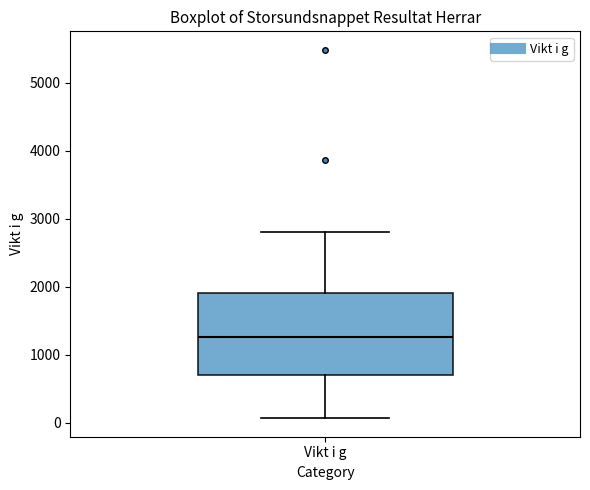

Transcribe this box plot: give where the median line is, the range the box spans, and where the two whiskers end, as read against the y-axis. The values are not printed on the chart, so give them approximately, as read against the axis.

median 1300, box 700 to 1900, whiskers 100 to 2800